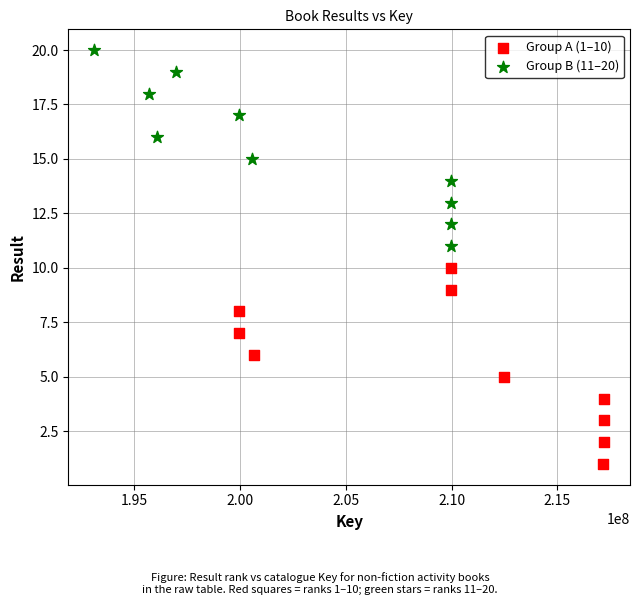

Which series reaches the maximum Y coordinate?

Group B (11–20)